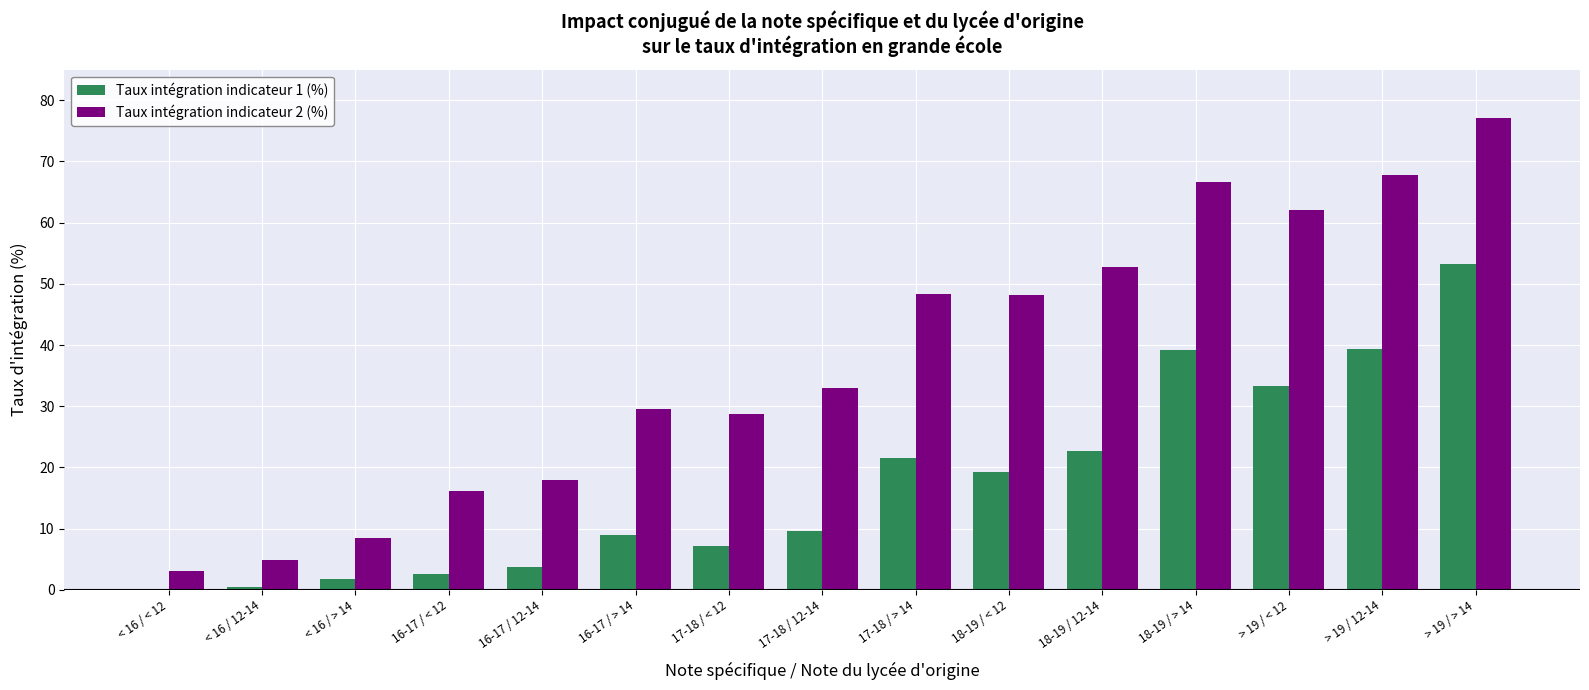

At which category is the sum across all series the highest?

> 19 / > 14